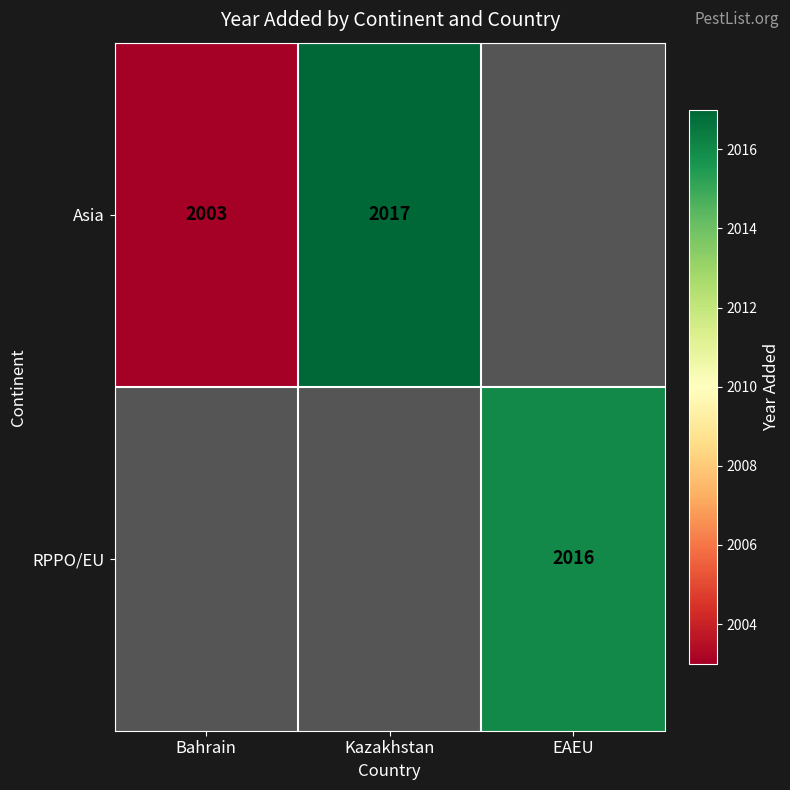

What is the difference between the Asia values at Kazakhstan and Bahrain?

14